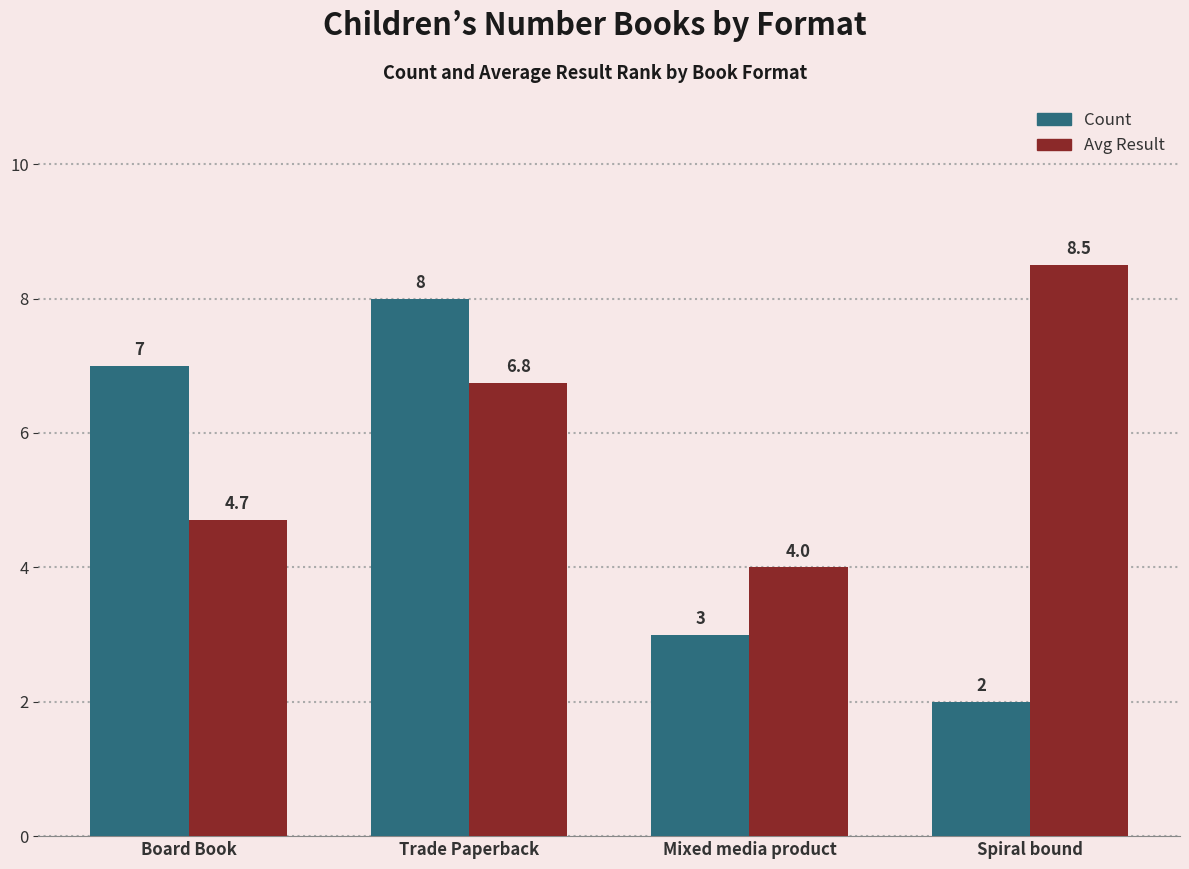

Count the Avg Result values in the range 4 to 8.

3